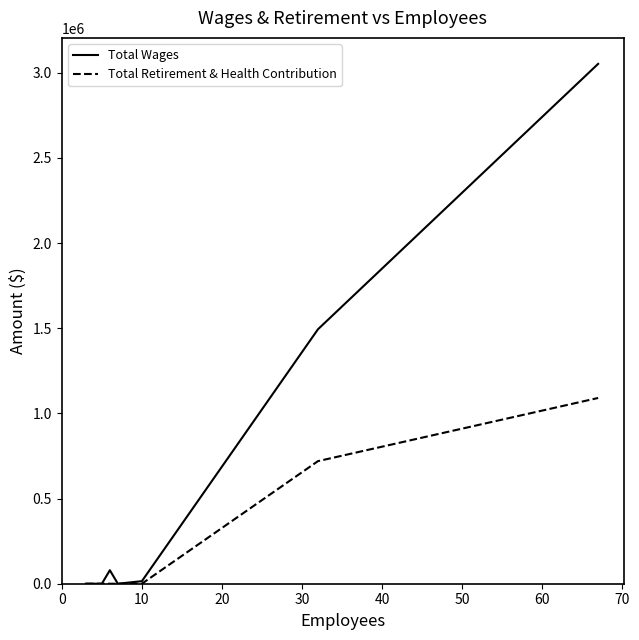

What are all the series names shown in the legend?

Total Wages, Total Retirement & Health Contribution